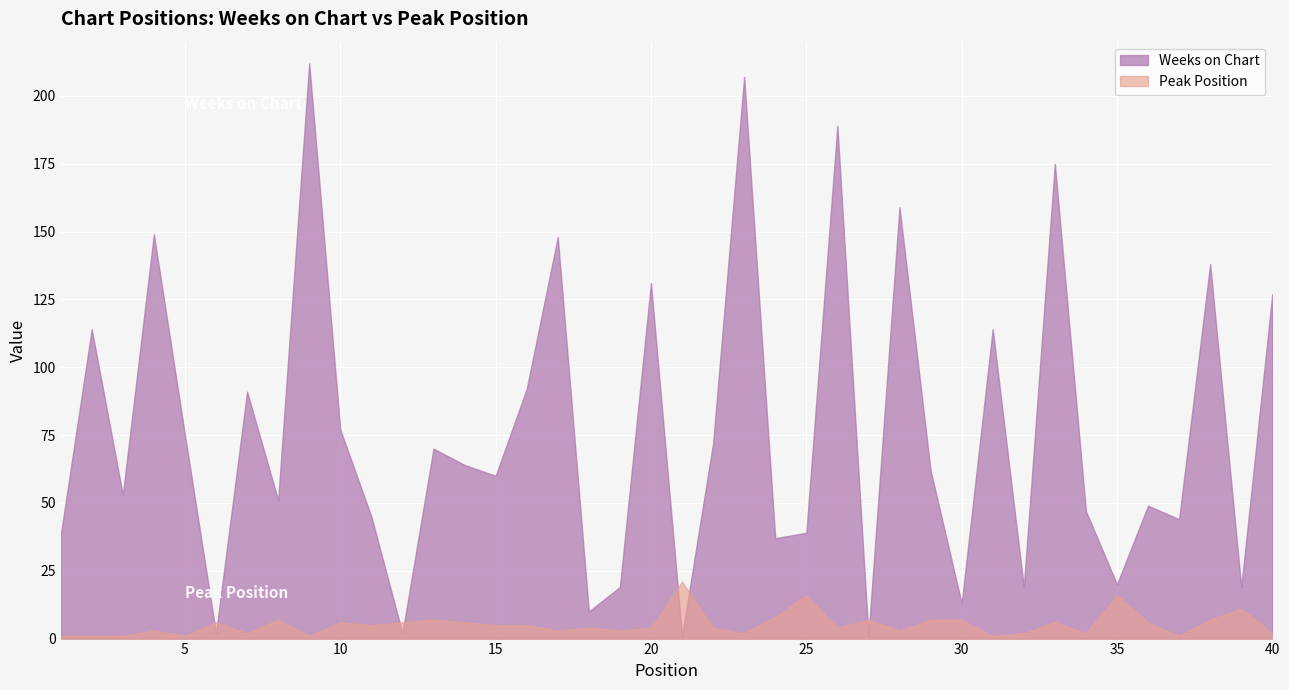

What is the total value across all series at 20?

135